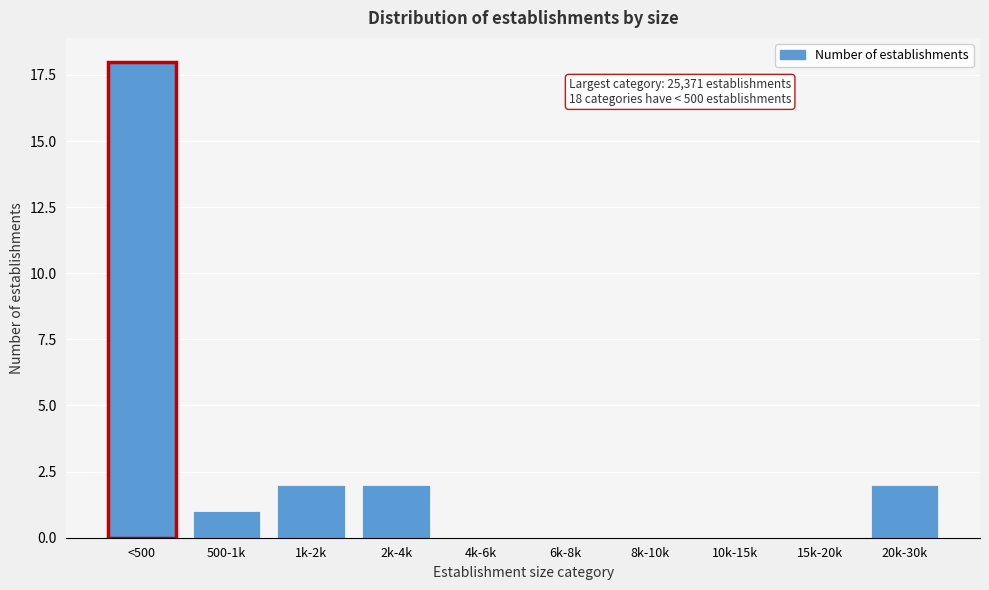

What is the change in value from <500 to 2k-4k?

-16